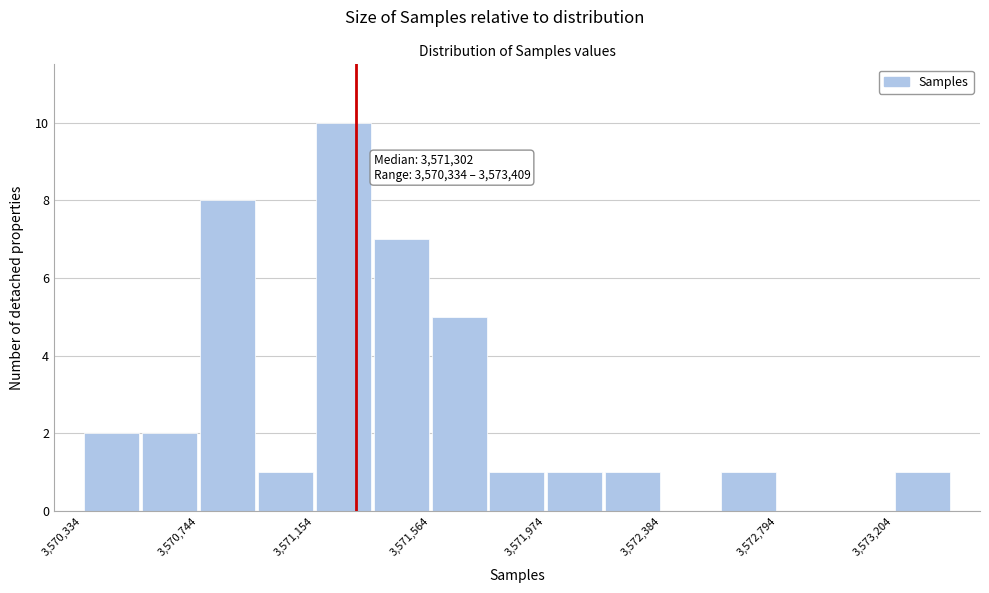

Over which range of the x-axis is the bar tallest?

3571150 to 3571350